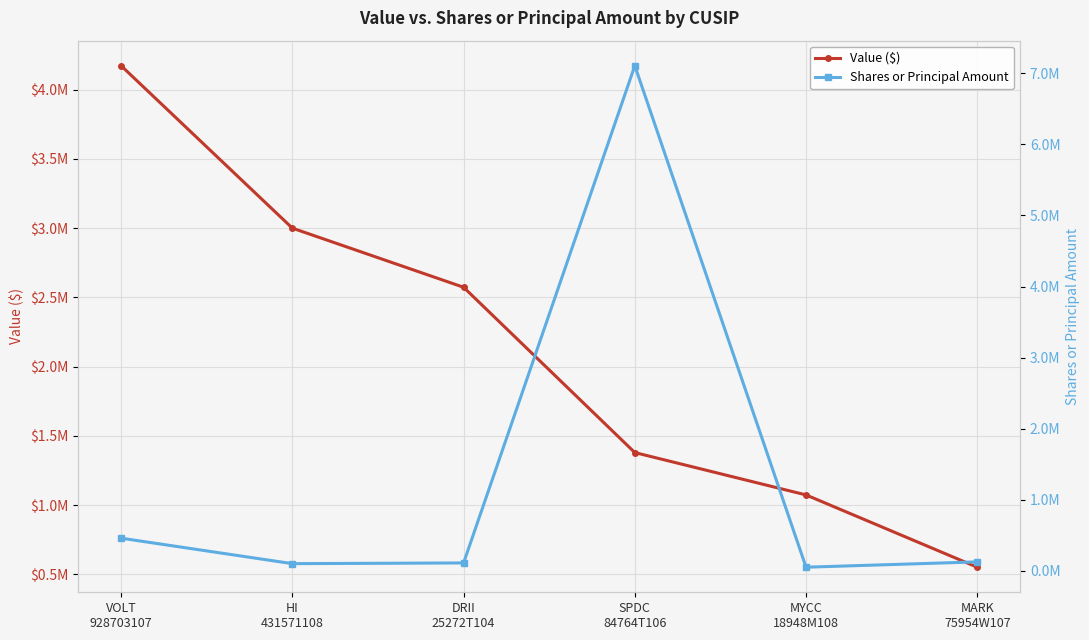

True or false: Shares or Principal Amount has more than 2 interior local peaks.

False